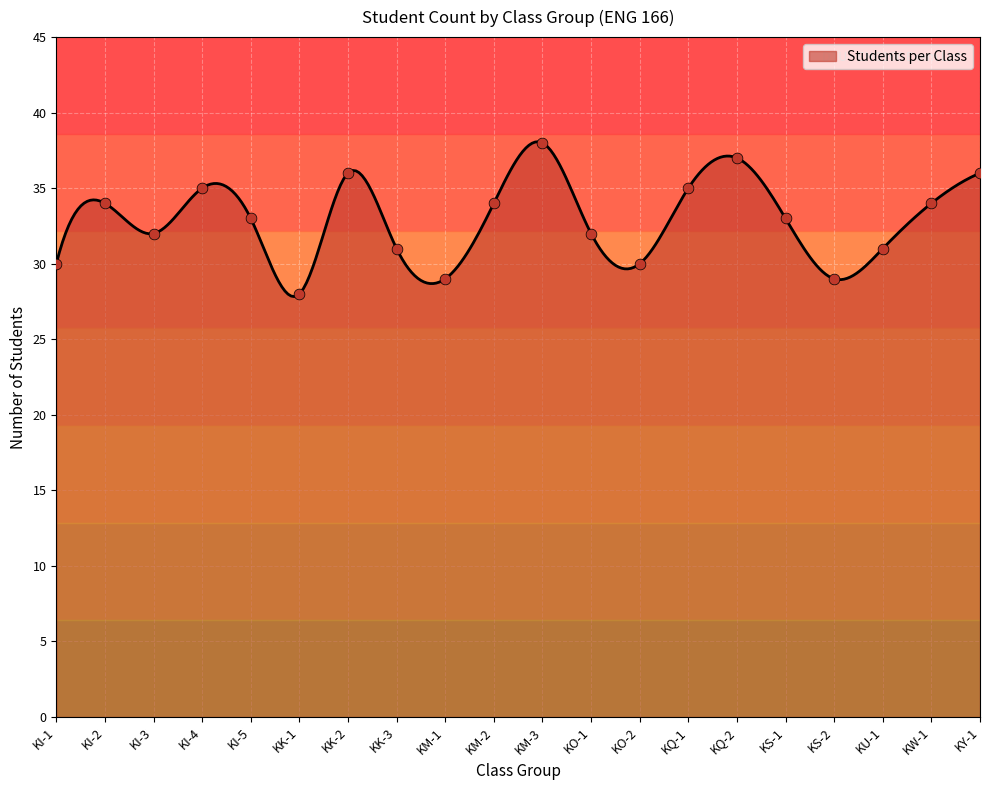

What is the ratio of the value at KI-2 to the value at KY-1?

0.9